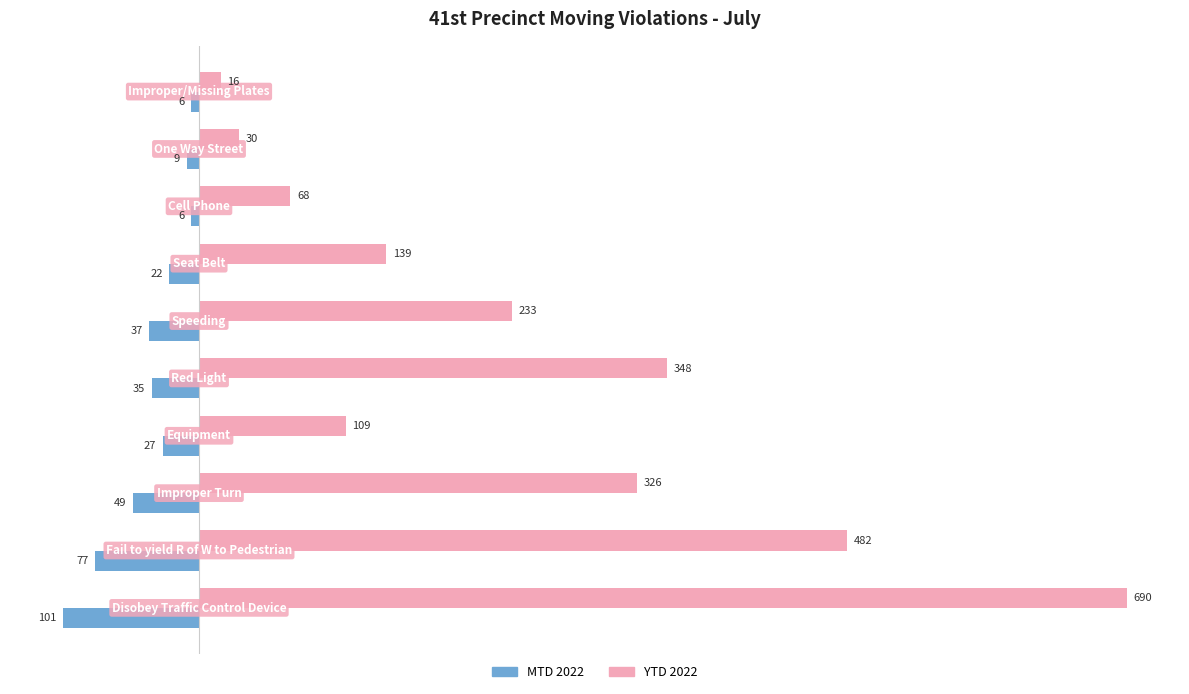

Rank the series by their average value, from lowest to highest.

MTD 2022, YTD 2022